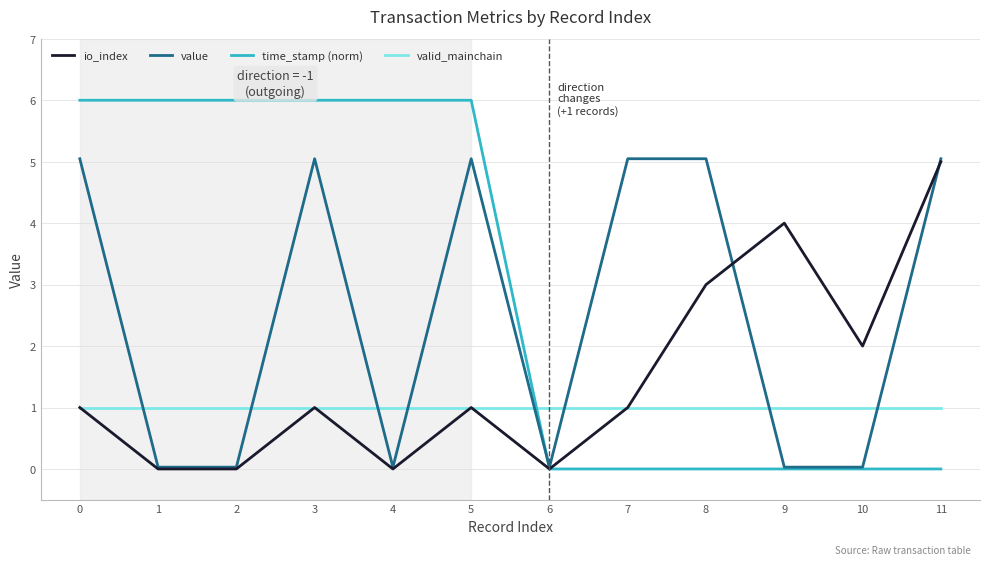

True or false: value has more than 1 interior local peaks.

True